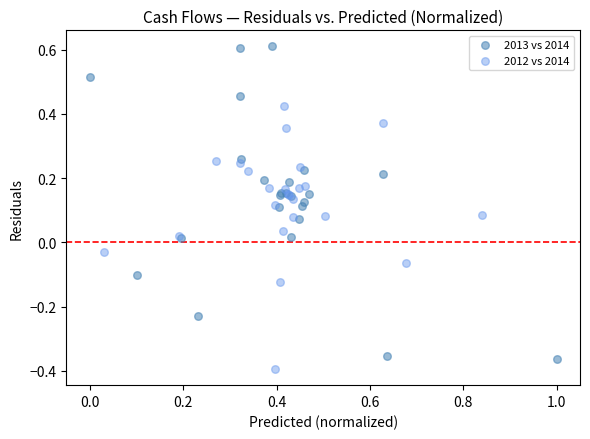

Which series has the widest spread of Y values?

2013 vs 2014